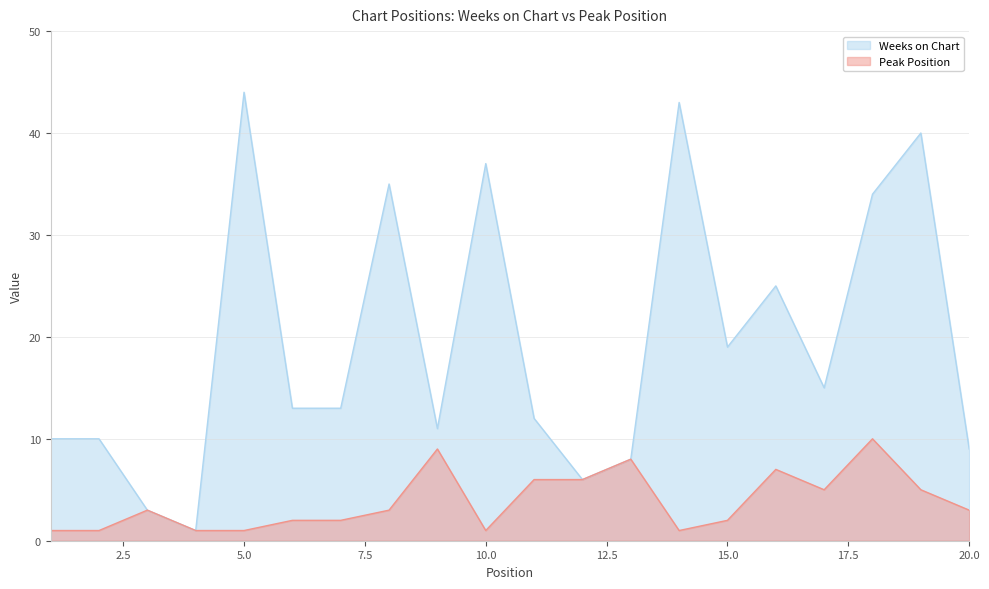

Rank the series at 5.0 from highest to lowest value.

Weeks on Chart, Peak Position